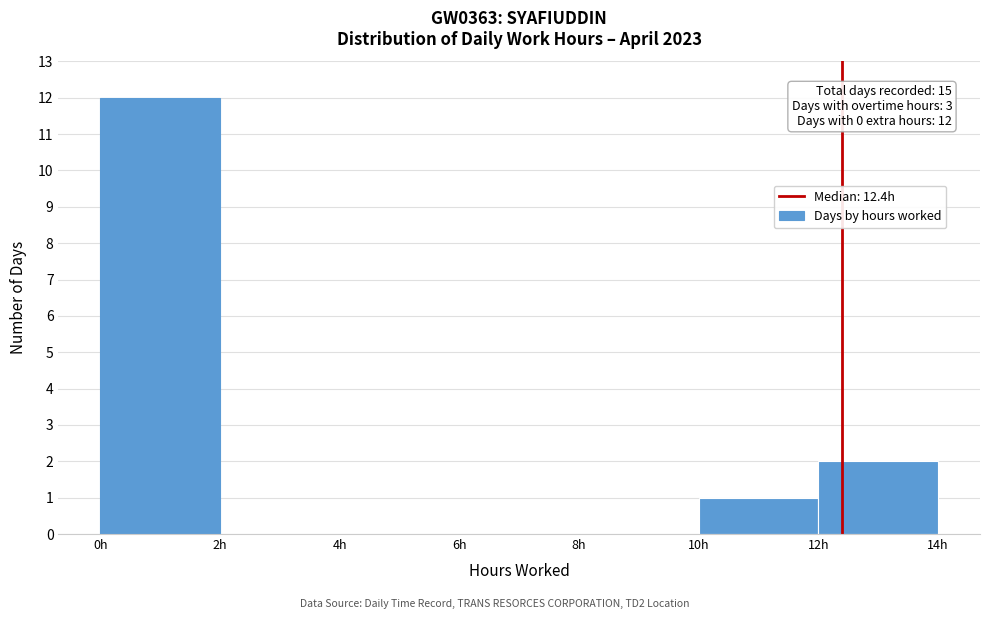

Over which range of the x-axis is the bar tallest?

0 to 2